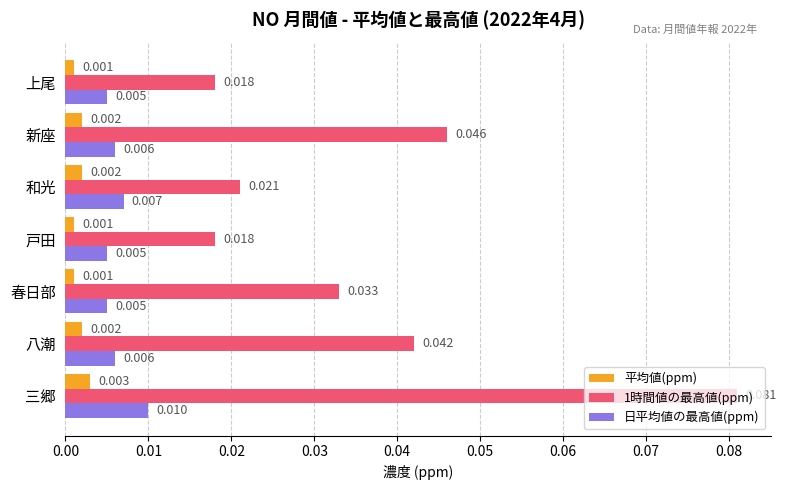

Count the 平均値(ppm) values in the range 0 to 1.

7